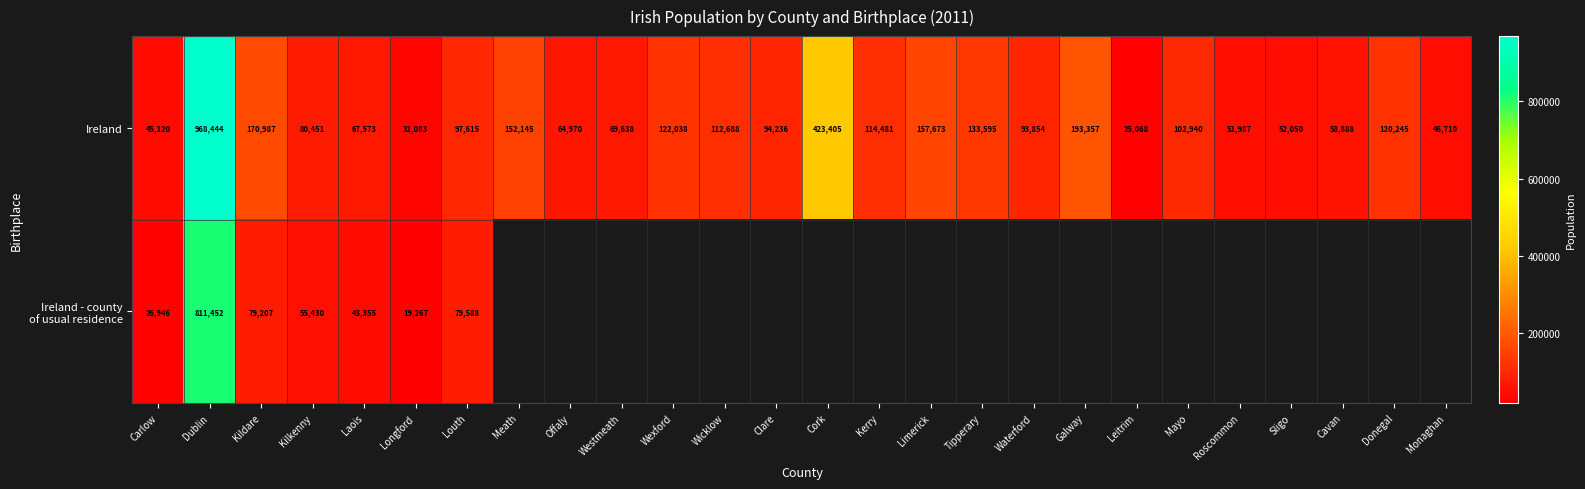

Which has a higher value, Monaghan or Tipperary?

Tipperary